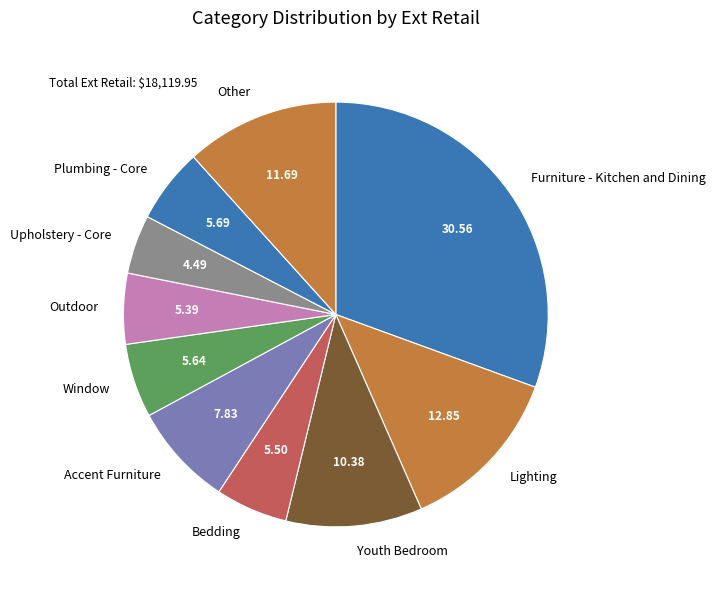

Is it true that Upholstery - Core is 4% of the pie?

True